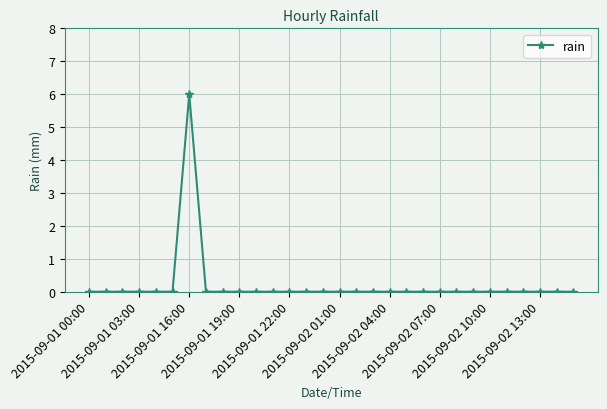

Reading left to right, transcribe all the data shown in this chart.

0	0	0	0	0	0	6	0	0	0	0	0	0	0	0	0	0	0	0	0	0	0	0	0	0	0	0	0	0	0